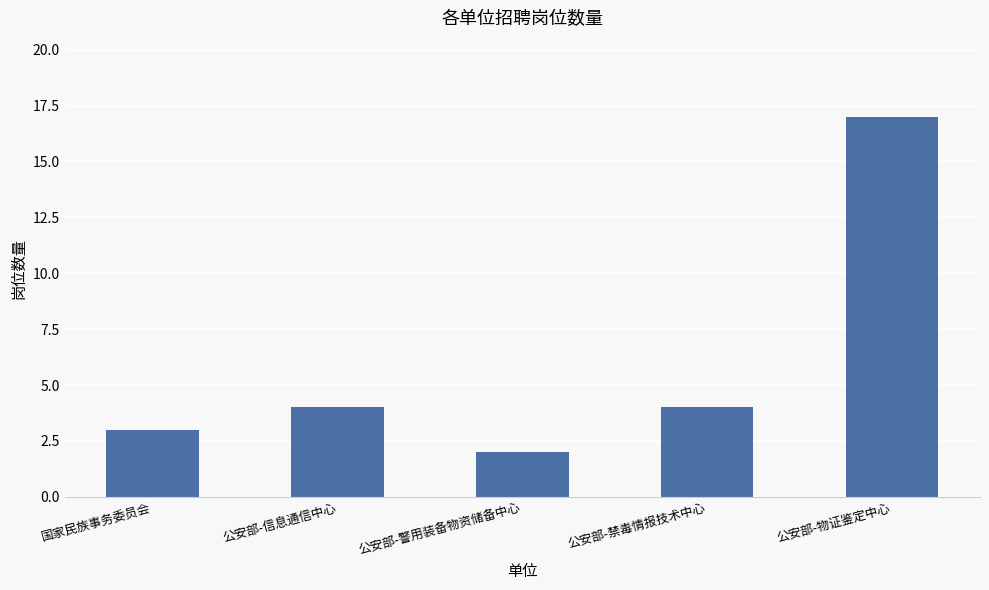

What is the value of the 4th bar from the left?

4